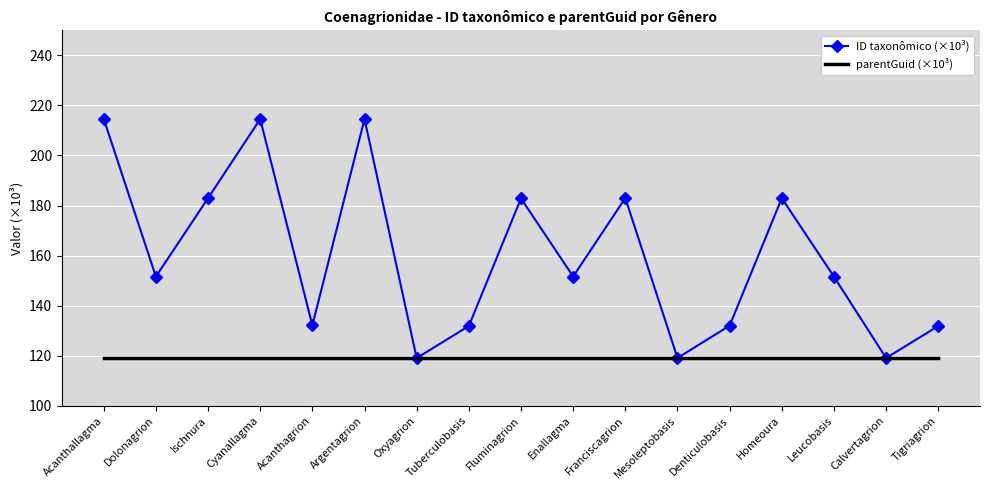

Where do parentGuid (×10³) and ID taxonômico (×10³) first cross each other?

Argentagrion and Oxyagrion